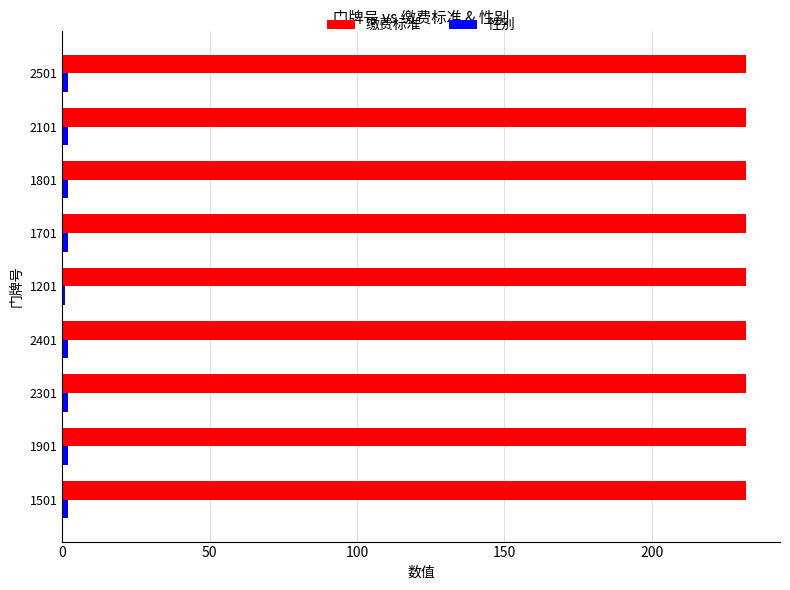

The 缴费标准 series shows 232 at 2101. True or false?

True